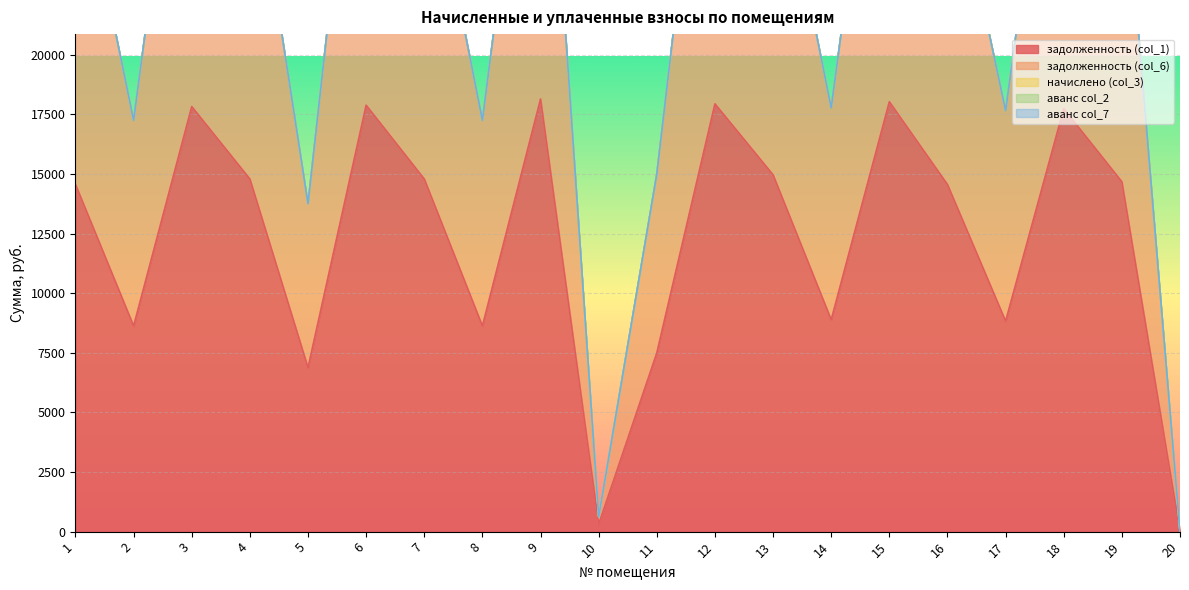

The value of задолженность (col_1) at 16 is 25277.4. True or false?

False